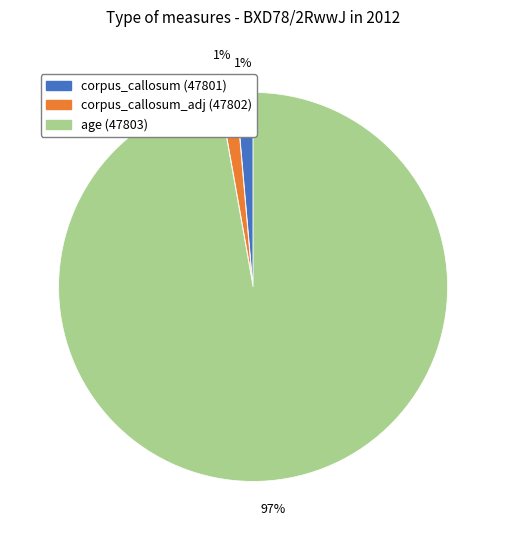

To the nearest percent, what is the combined percentage of age (47803) and corpus_callosum (47801)?

99%